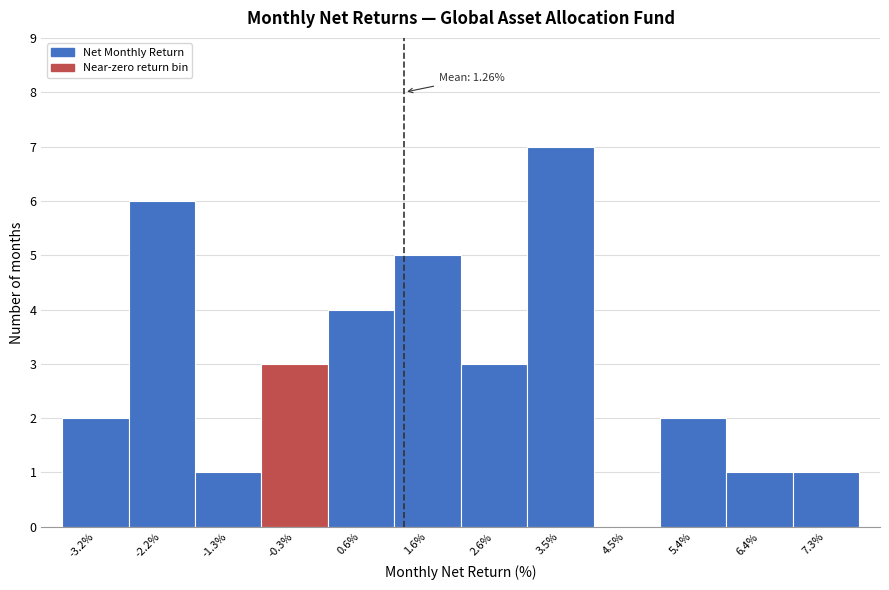

Over which range of the x-axis is the bar tallest?

3.0 to 4.0